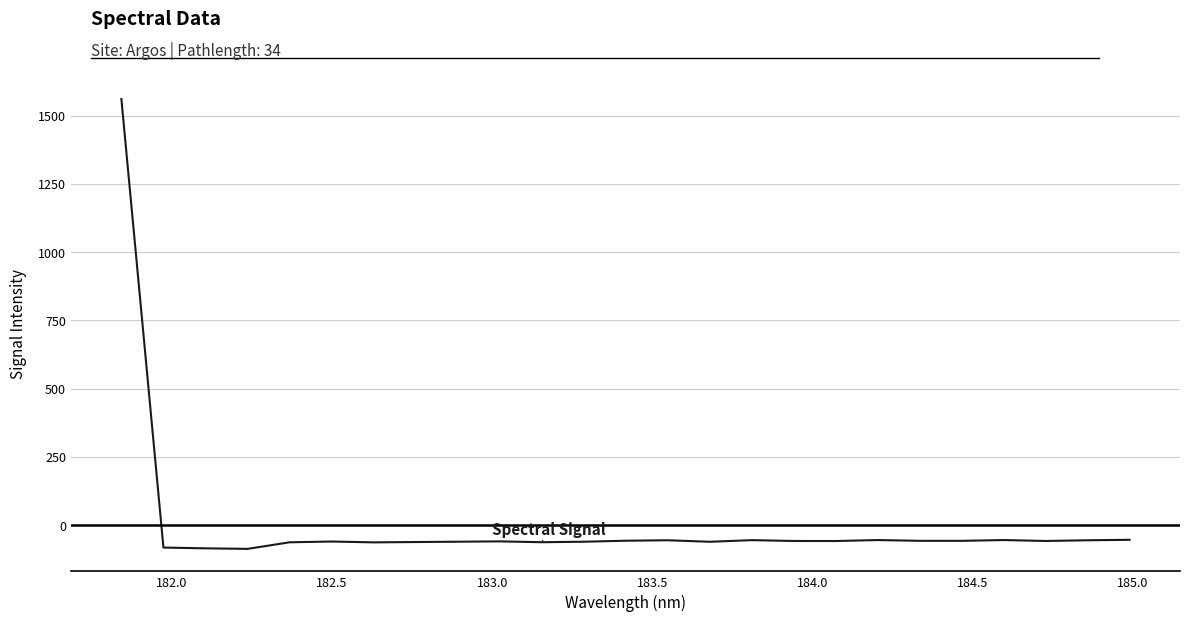

What is the smallest value displayed?

-86.8